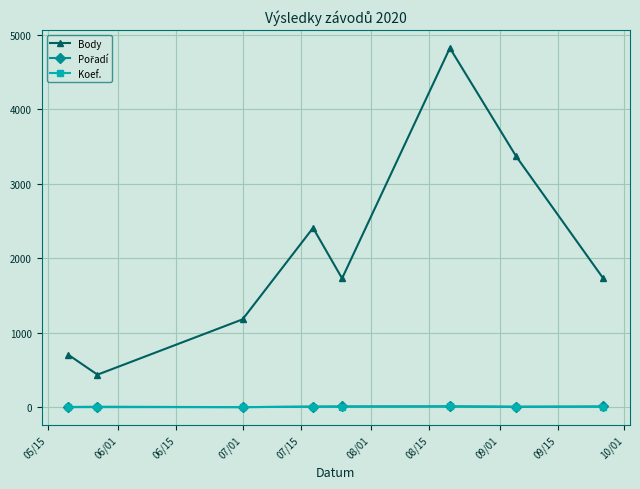

True or false: Body has more than 1 points higher than both neighbors.

True